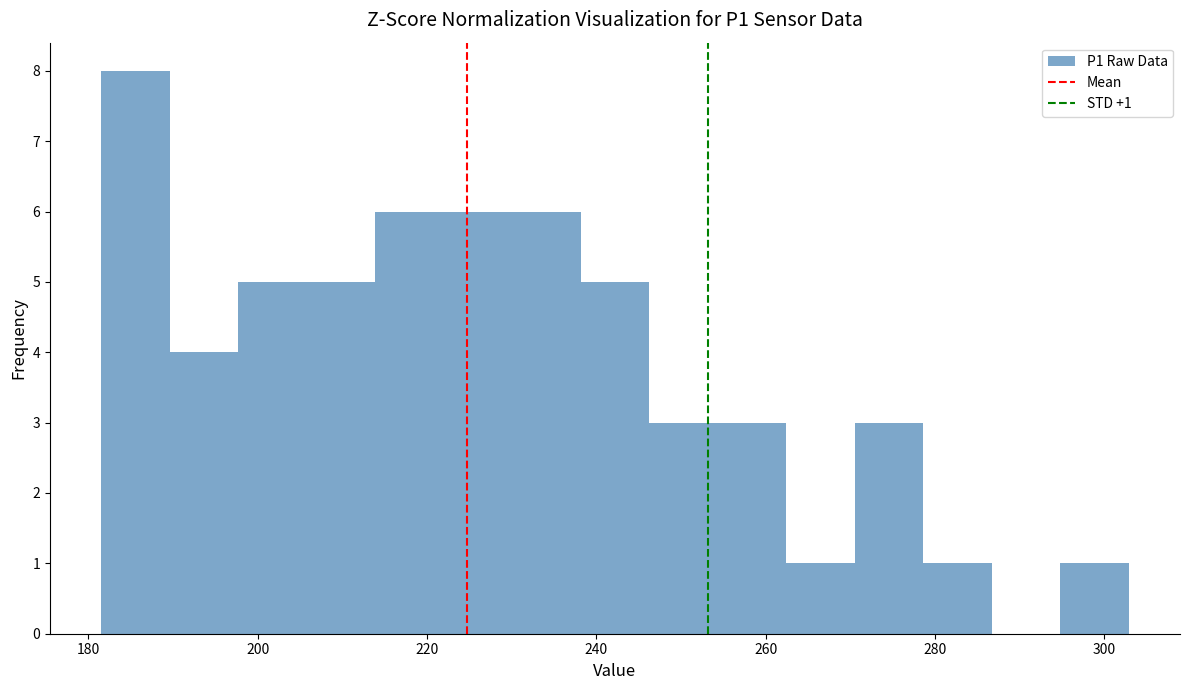

Over which range of the x-axis is the bar tallest?

182 to 190